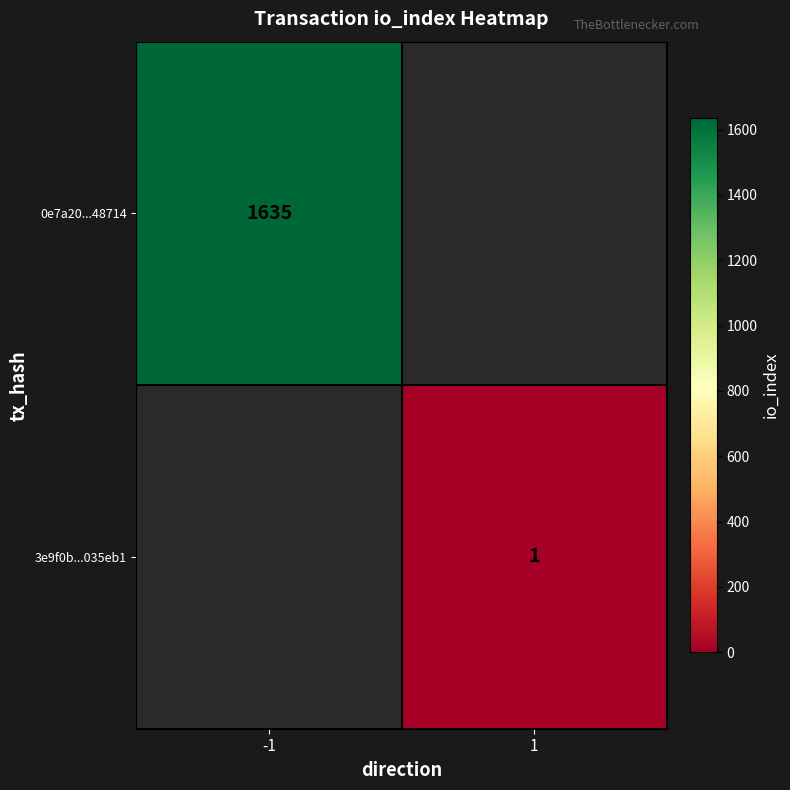

True or false: 3e9f0b...035eb1 has a value of 1.8 at 1.

False